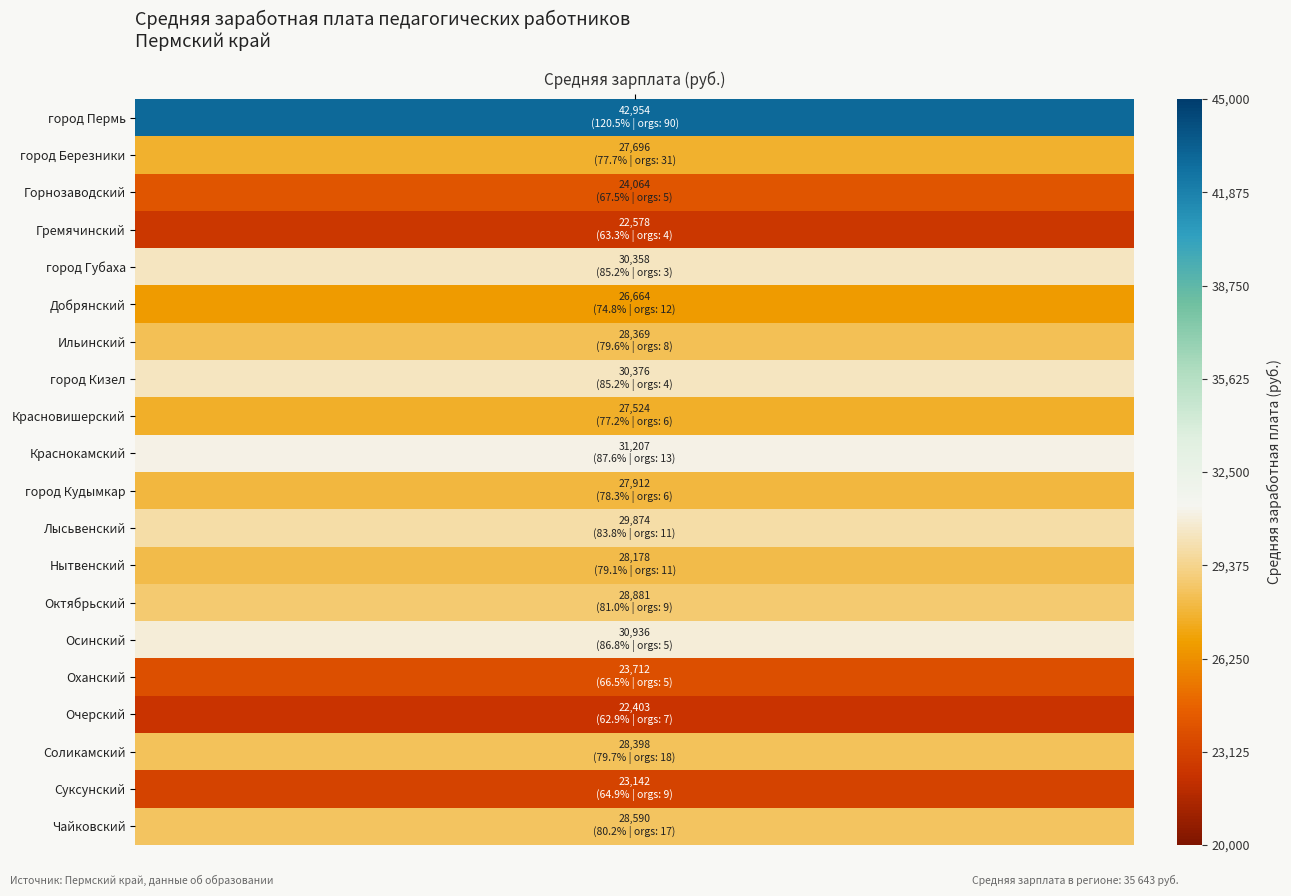

What is the difference between the second highest and minimum values in the город Губаха series?

82.2